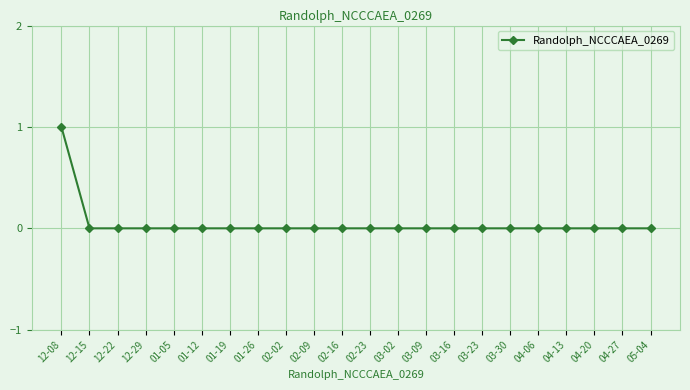

How many categories are shown in the chart?

22